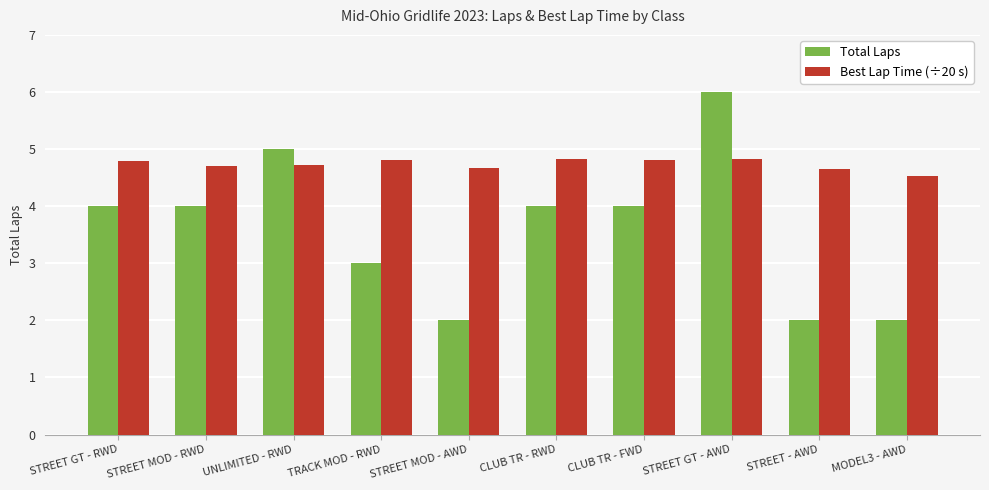

What is the value of the Best Lap Time (÷20 s) bar at the 5th from the left?

4.7